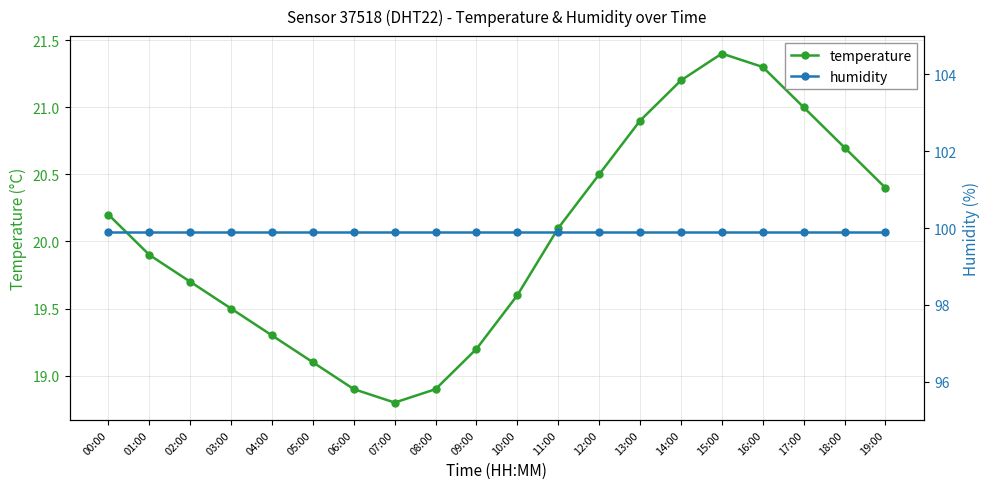

What are all the series names shown in the legend?

temperature, humidity